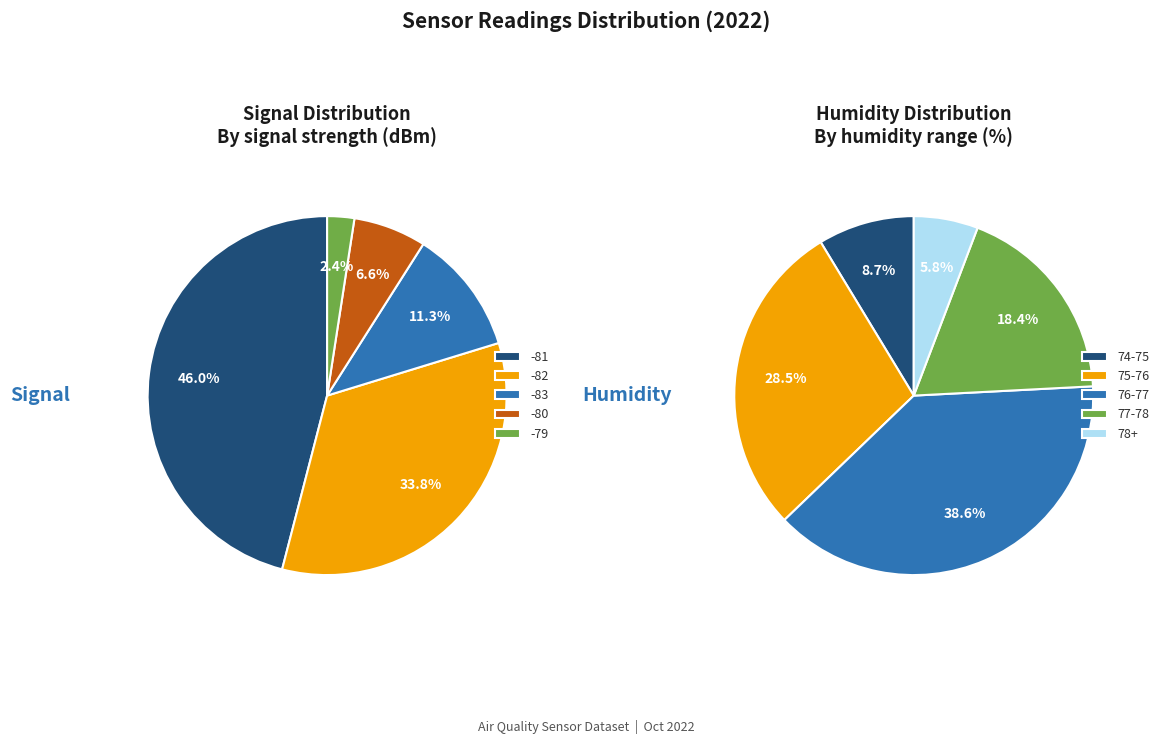

What is the difference between the highest and lowest values at 10?

4.1